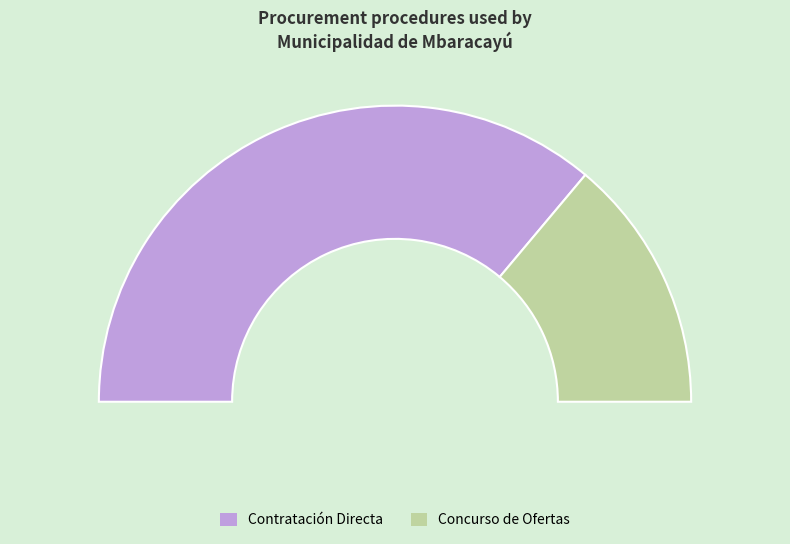

The Concurso de Ofertas slice represents 28% of the pie. True or false?

True